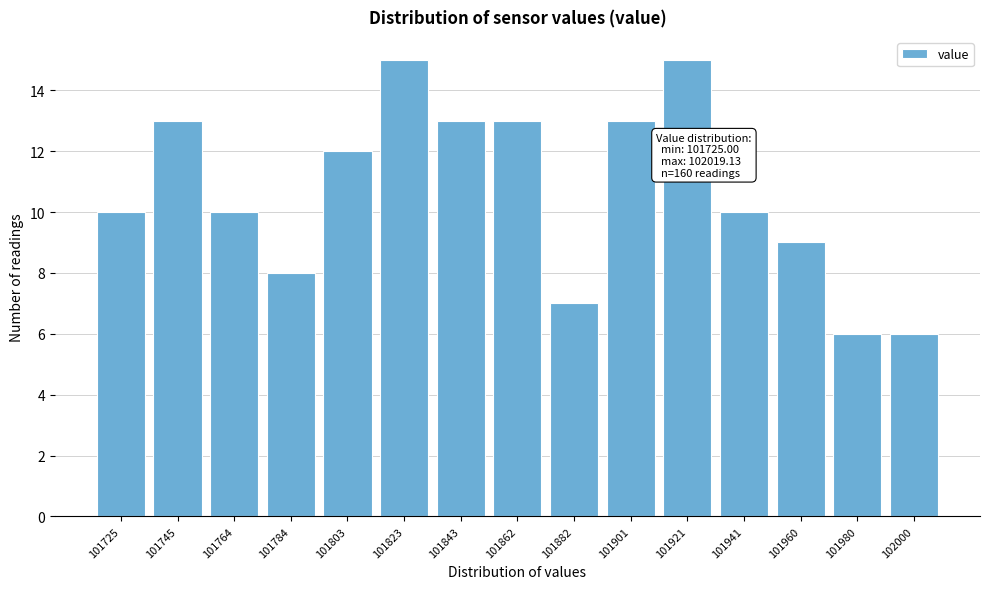

Reading left to right, extract all data points from this chart.

101725=10	101745=13	101764=10	101784=8	101803=12	101823=15	101843=13	101862=13	101882=7	101901=13	101921=15	101941=10	101960=9	101980=6	102000=6